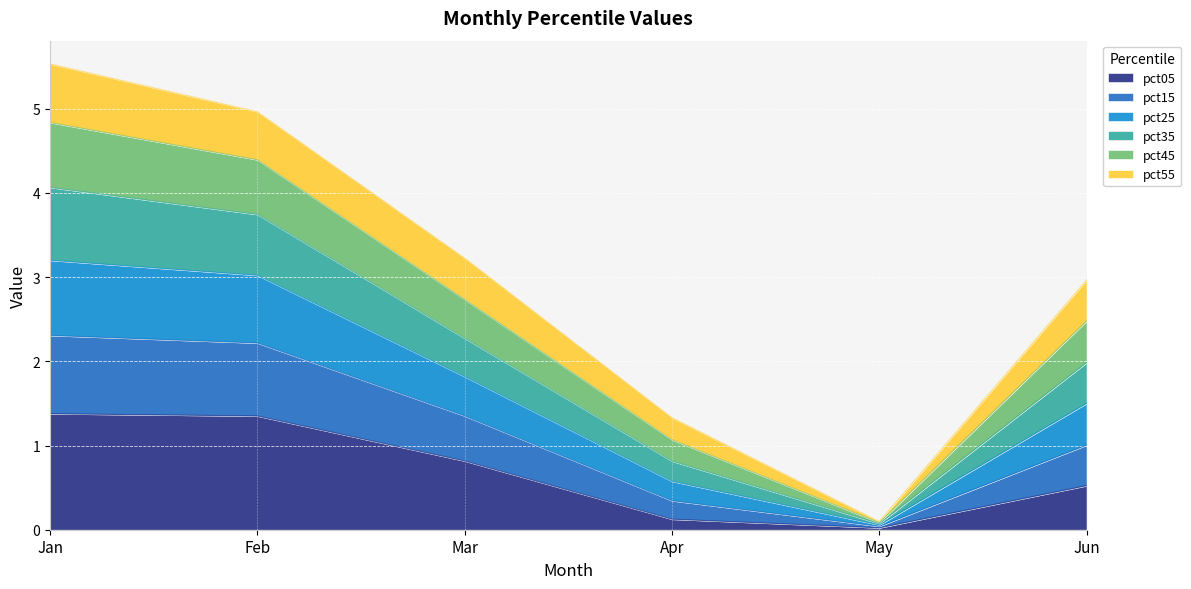

What is the difference between the highest and lowest values at Jun?

2.4